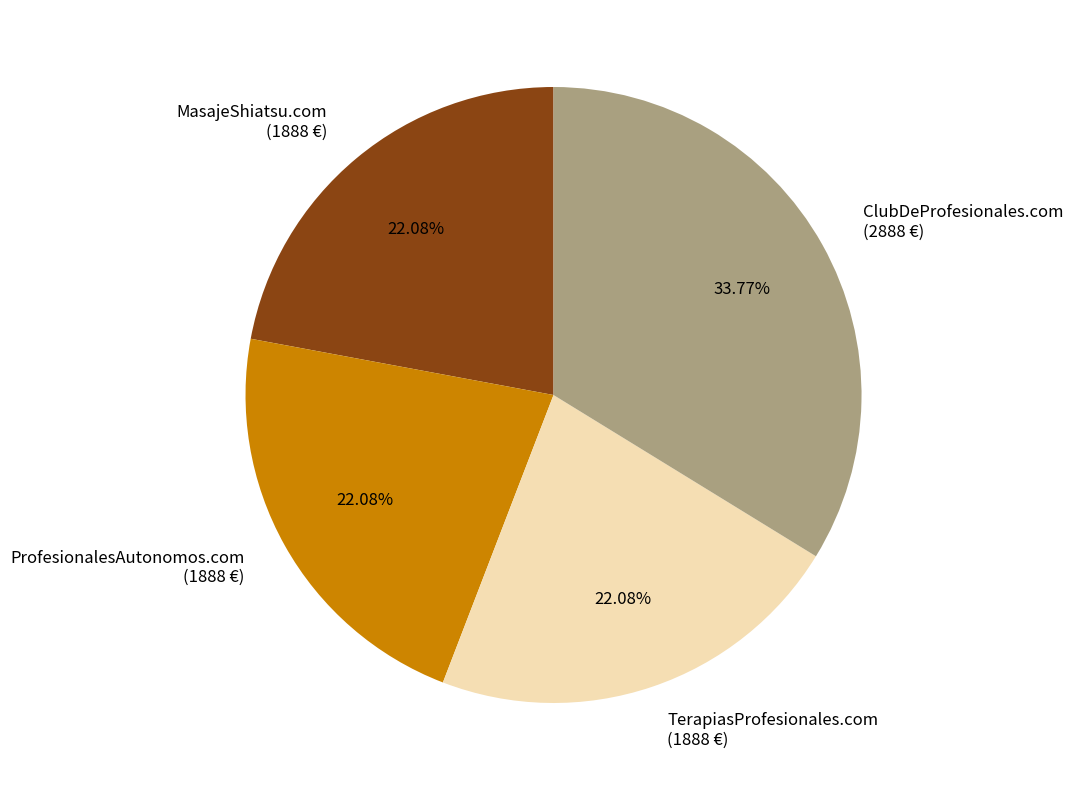

To the nearest percent, what is the average slice percentage?

25%